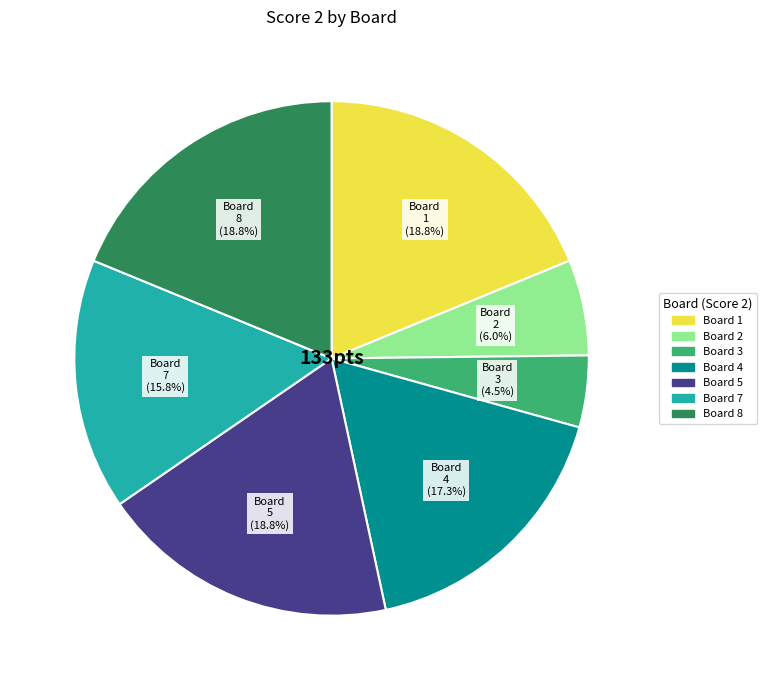

Is there a majority slice in this chart?

No